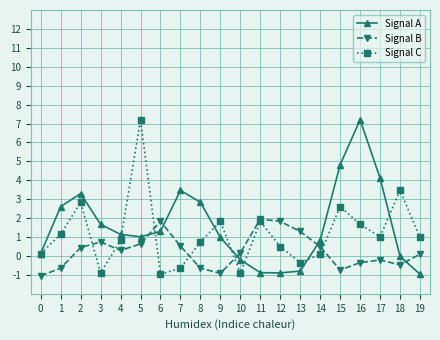

What value does the Signal A series have at 4?

1.1